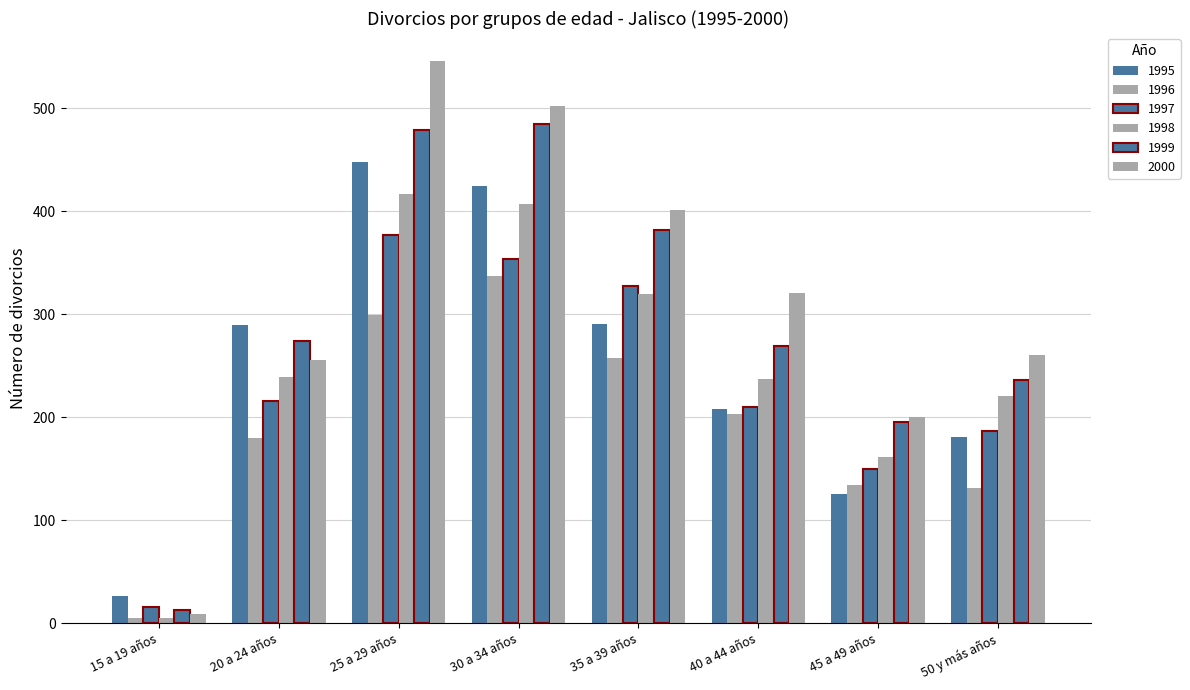

How many categories are shown in the chart?

8